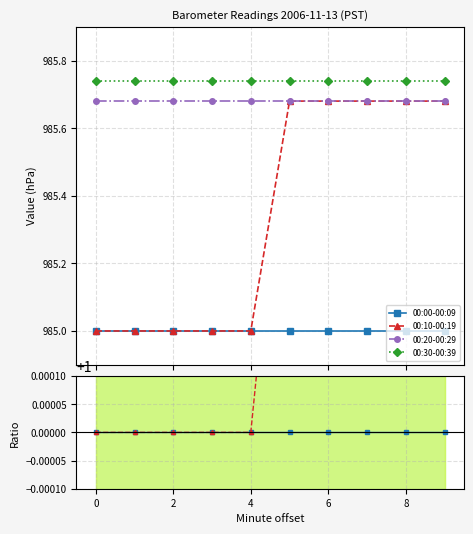

Is it true that 00:00-00:09 equals 0.5 at 0?

False